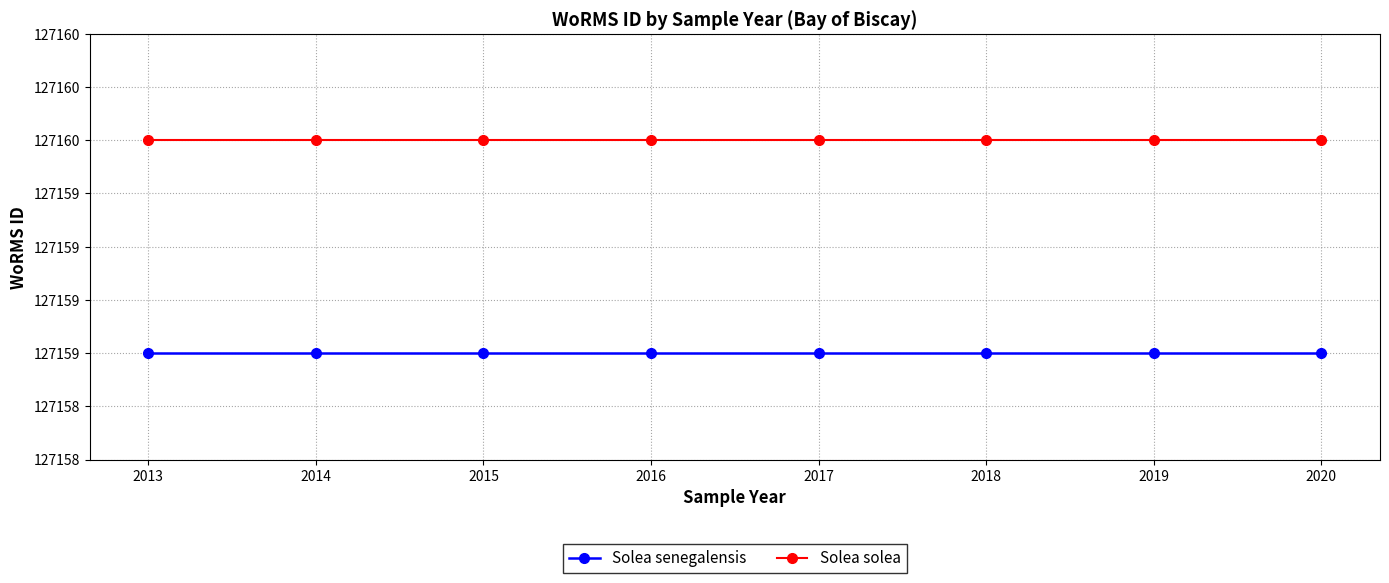

Is it true that Solea solea equals 127160 at 2018?

True